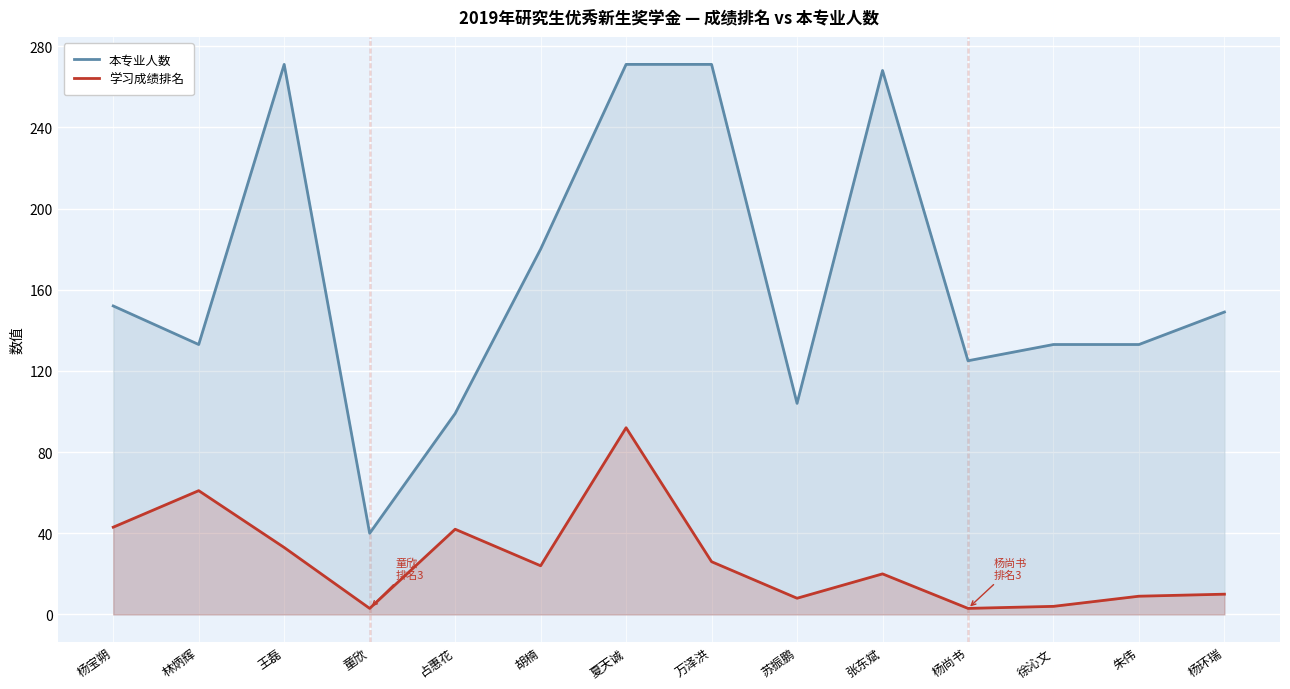

Is it true that 学习成绩排名 equals 10 at 杨环瑞?

True